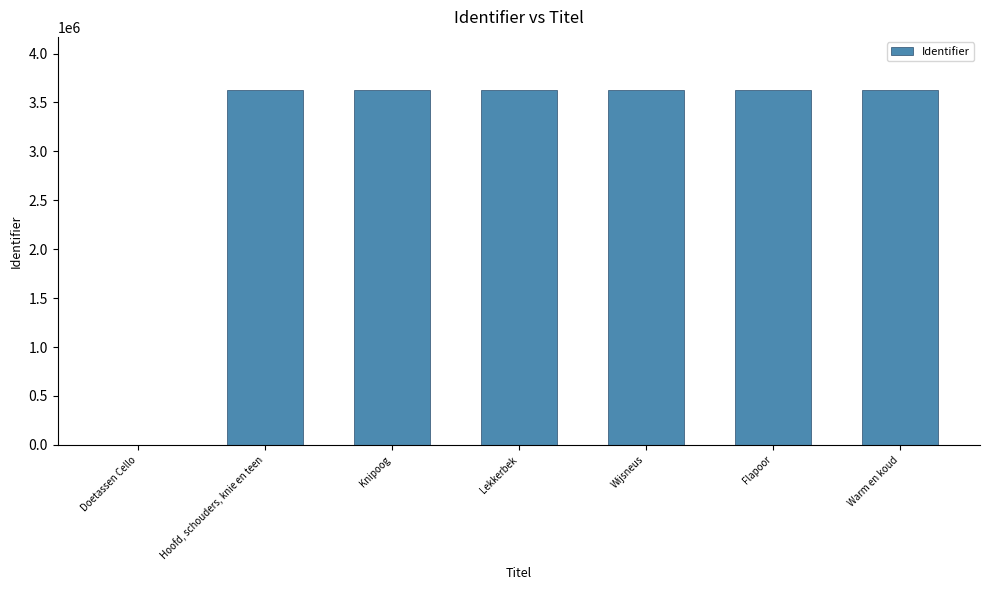

What is the maximum value shown in the chart?

3626597